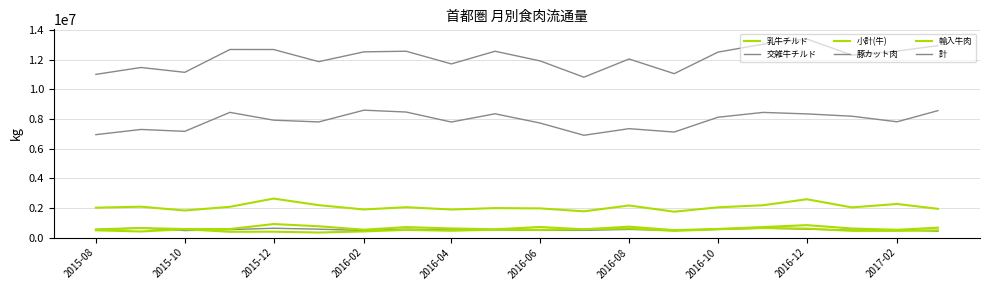

Does the chart have visible grid lines?

Yes